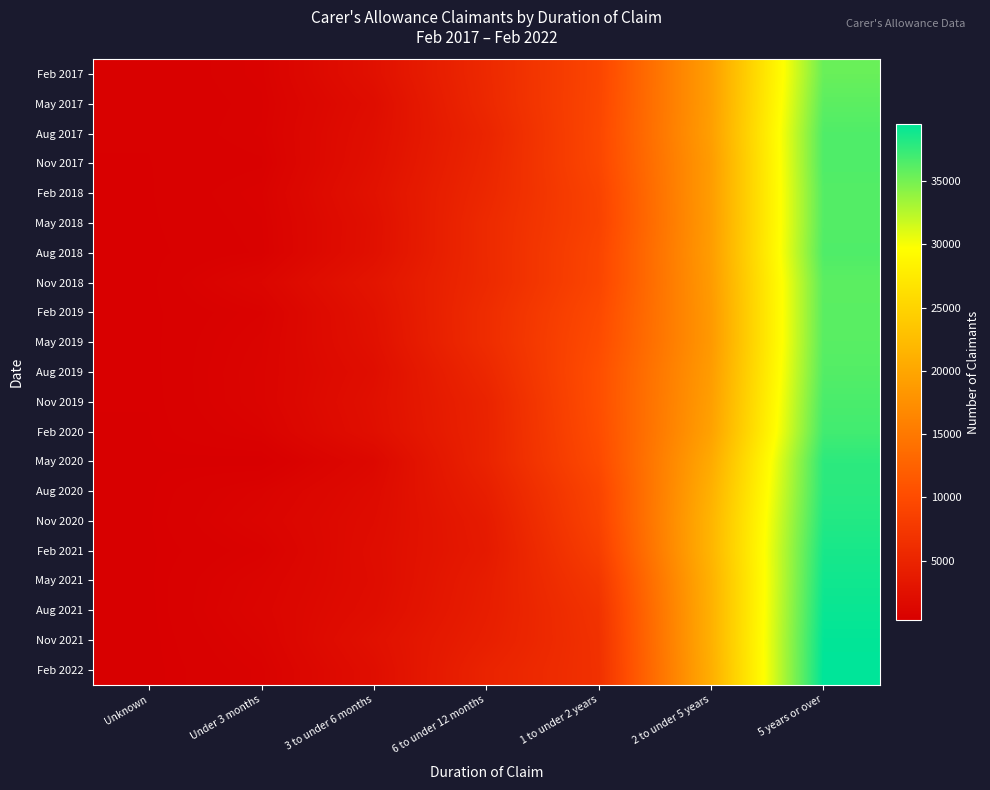

At how many categories does at least one series exceed 13202?

2